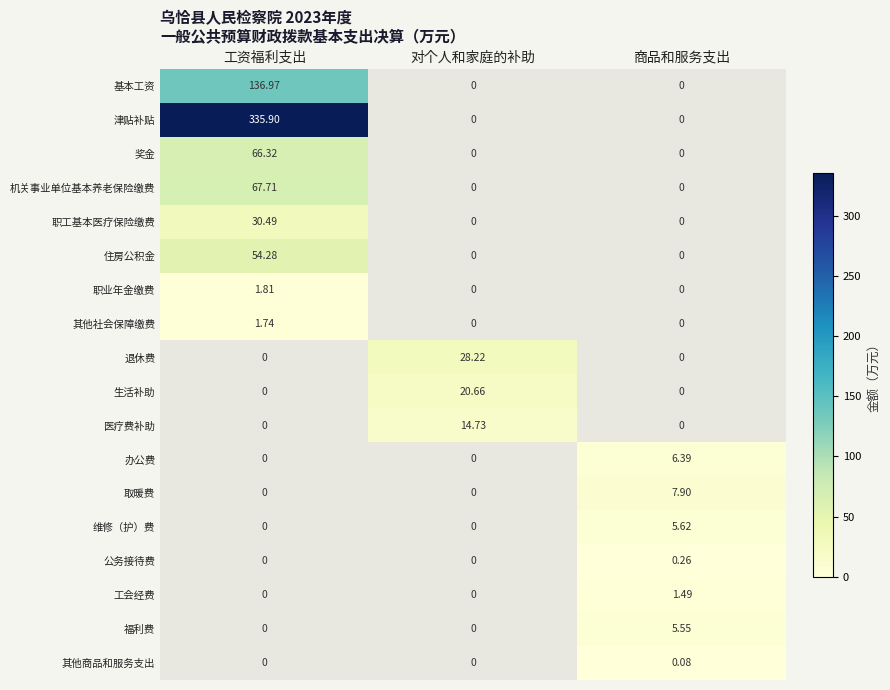

At 工资福利支出, list the series in order from smallest to largest.

退休费, 生活补助, 医疗费补助, 办公费, 取暖费, 维修（护）费, 公务接待费, 工会经费, 福利费, 其他商品和服务支出, 其他社会保障缴费, 职业年金缴费, 职工基本医疗保险缴费, 住房公积金, 奖金, 机关事业单位基本养老保险缴费, 基本工资, 津贴补贴